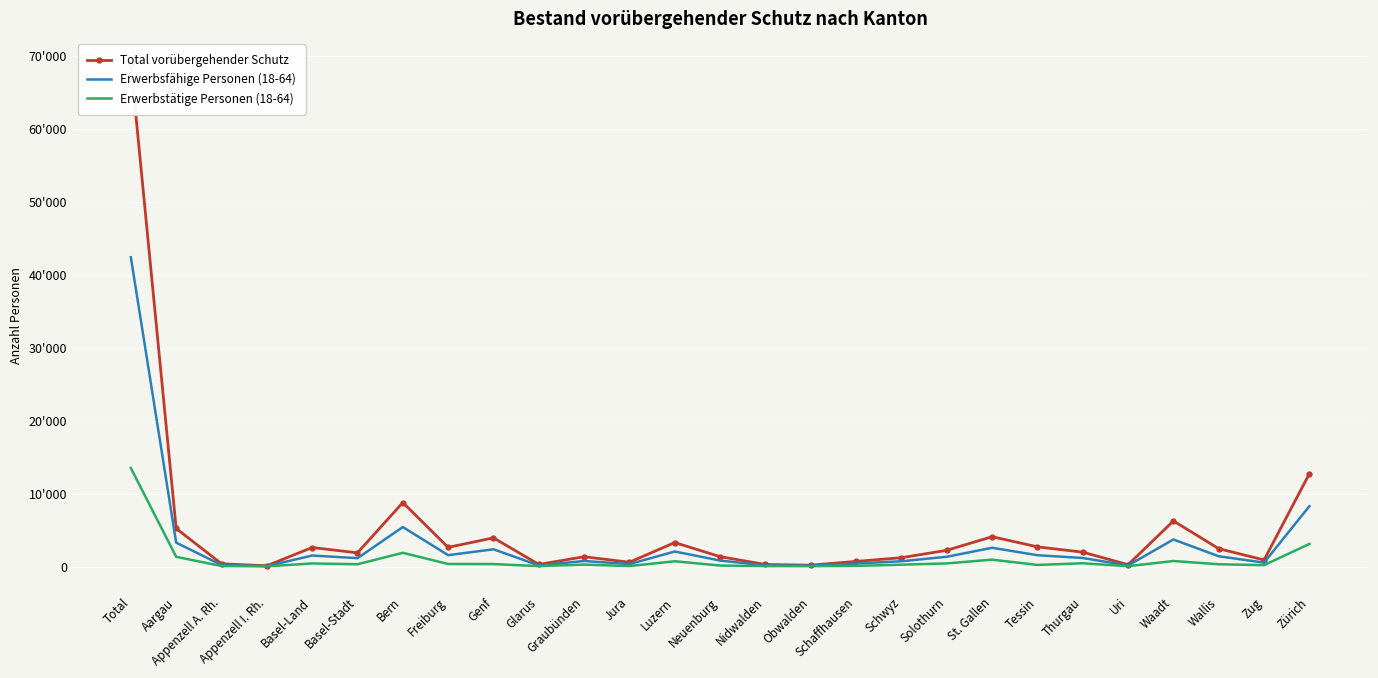

Which has a higher value, Uri or Graubünden?

Graubünden